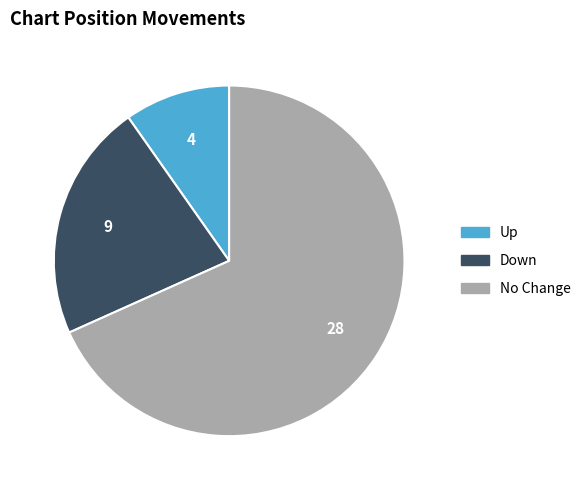

Is there a majority slice in this chart?

Yes